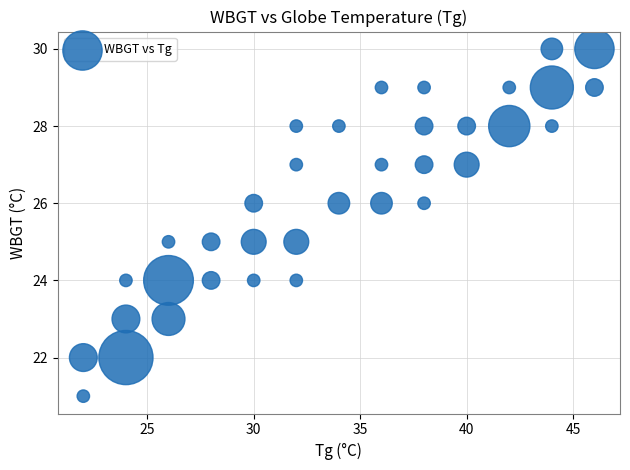

What is the range of Y values (max minus min)?

9